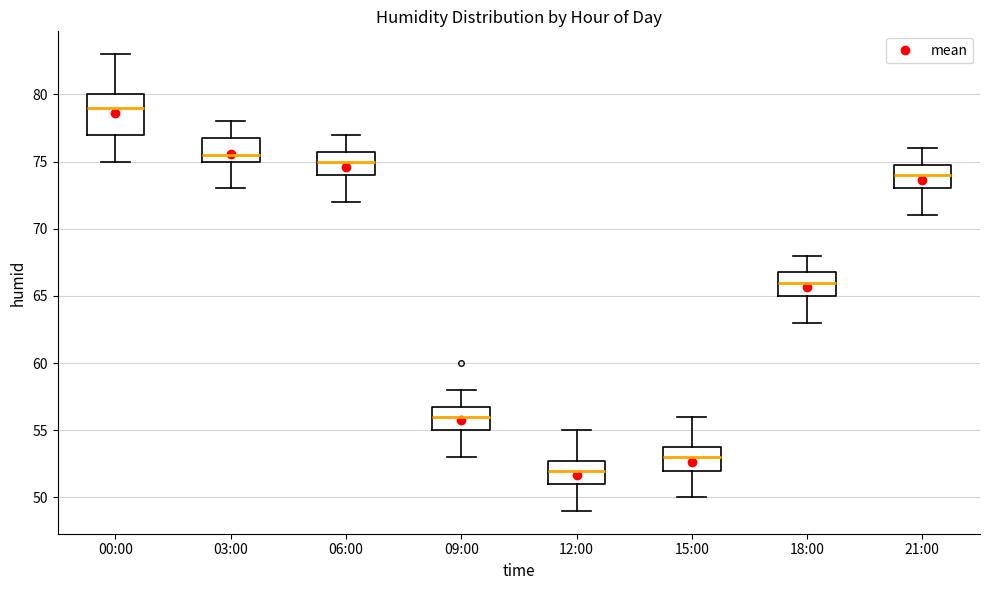

Which box has the highest median line?

00:00